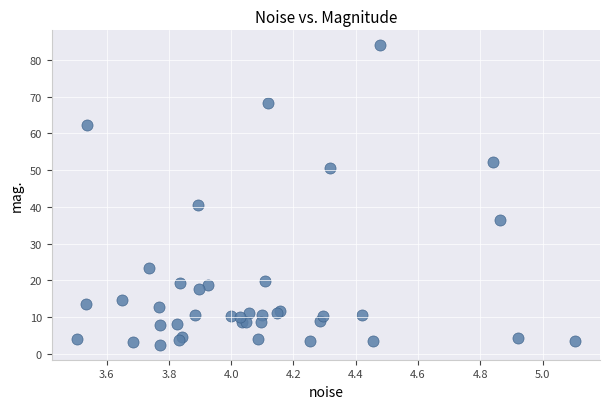

What Y value in the scatter plot is closest to 43?

40.6